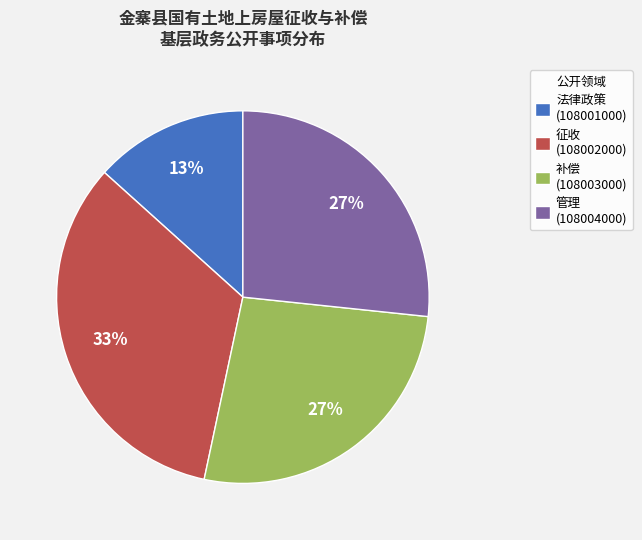

Does 法律政策 (108001000) account for over 50% of the chart?

No